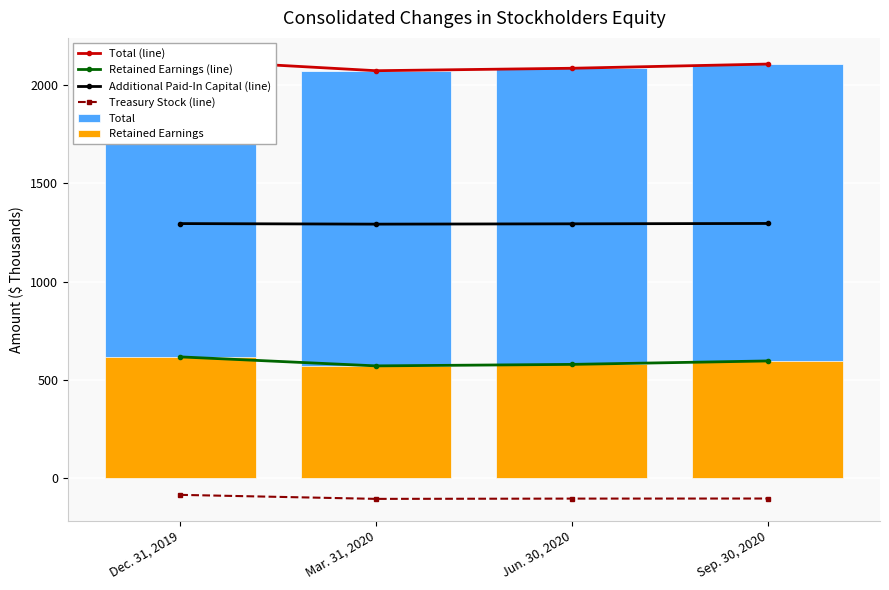

What is the difference between the second highest and minimum values in the Total (line) series?

33.8